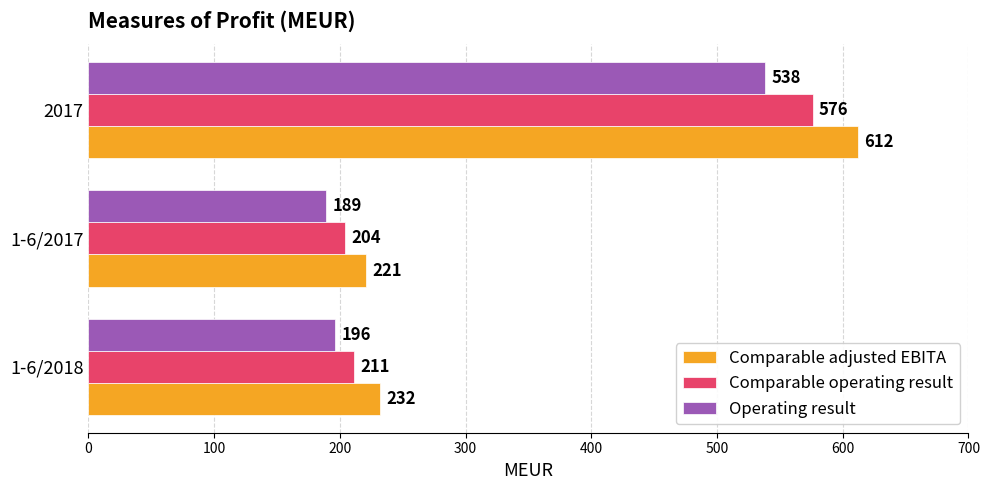

What is the difference between the Comparable operating result values at 2017 and 1-6/2017?

372